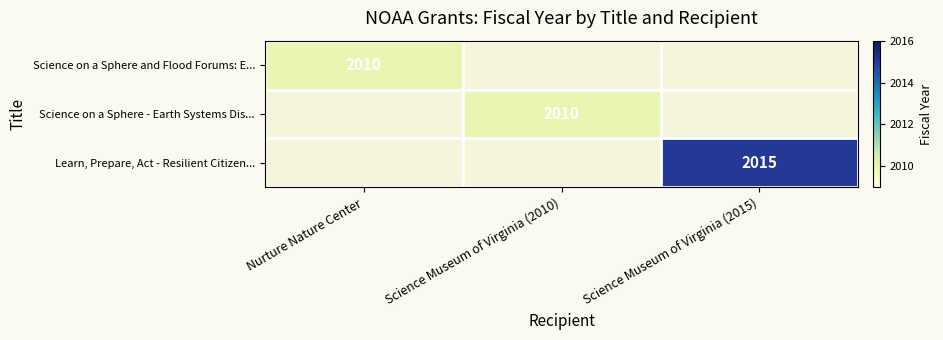

Between Nurture Nature Center and Science Museum of Virginia (2010), which is larger?

Science Museum of Virginia (2010)